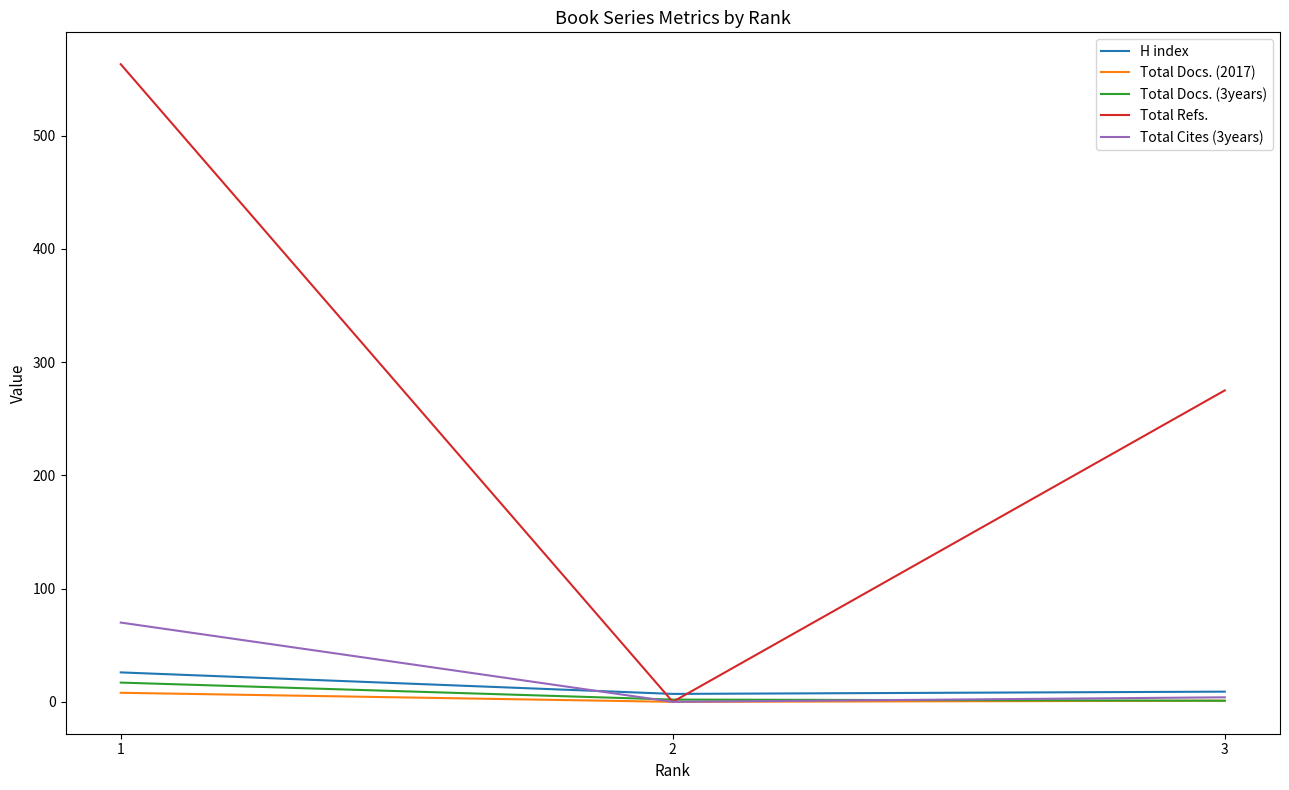

Which series has the widest spread of values?

Total Refs.